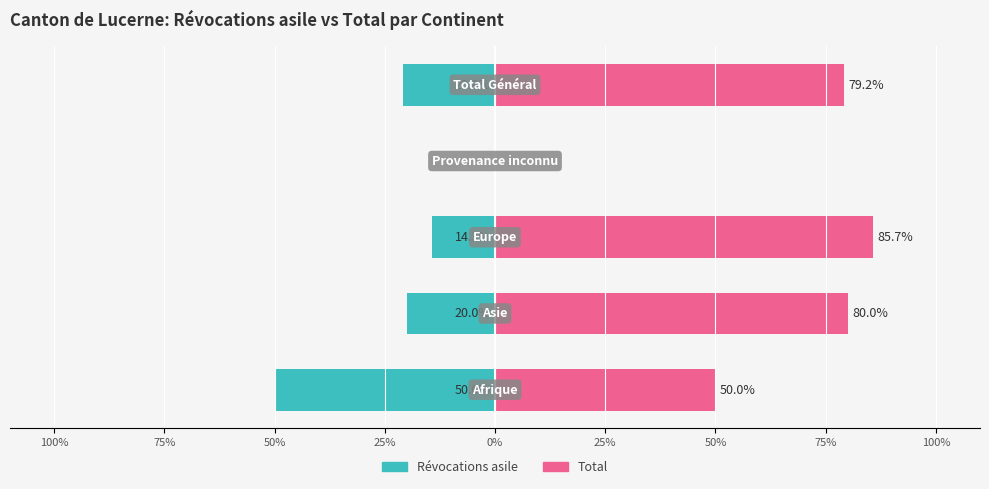

Reading left to right, transcribe all the data shown in this chart.

Révocations asile: -50.0	-20.0	-14.3	0.0	-20.8
Total: 50.0	80.0	85.7	0.0	79.2